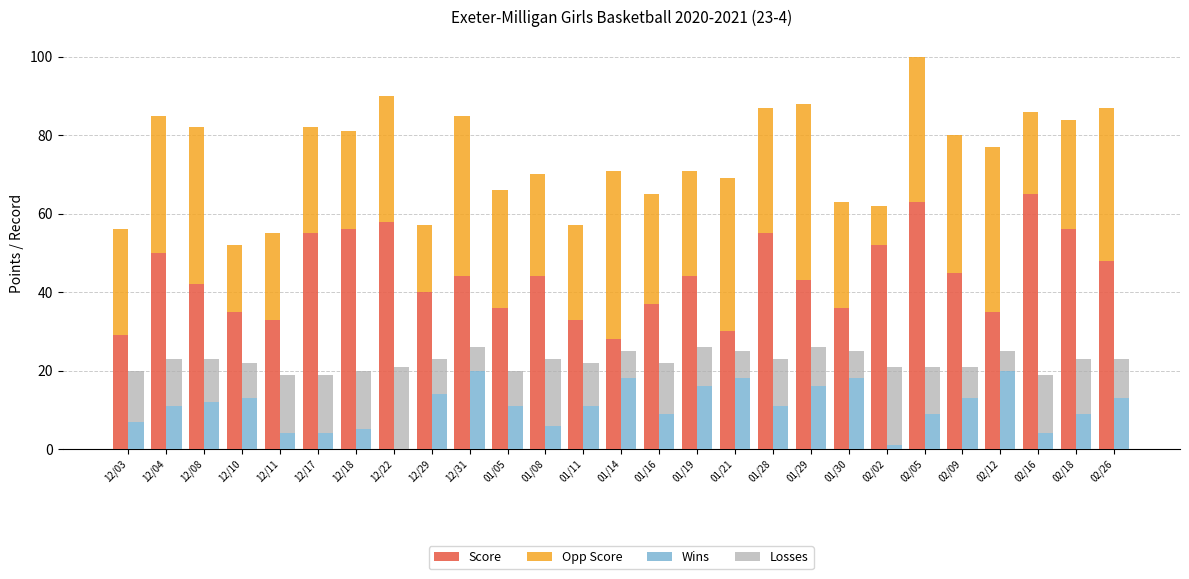

Does the chart contain stacked bars?

No